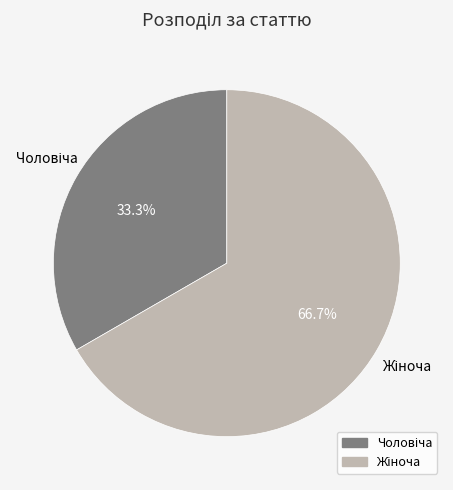

To the nearest percent, what is the difference between the largest and smallest slice percentages?

33%